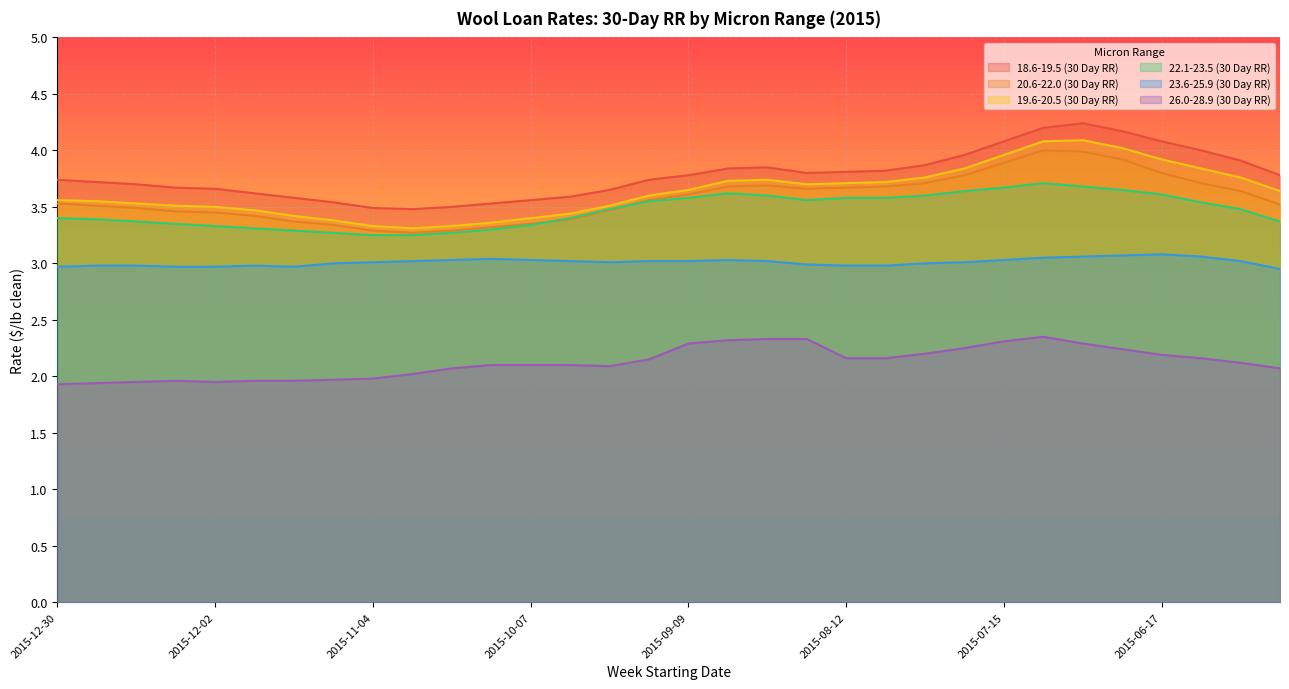

Reading right to left, transcribe all the data shown in this chart.

18.6-19.5 (30 Day RR): 2015-05-27=3.8	2015-06-03=3.9	2015-06-10=4.0	2015-06-17=4.1	2015-06-24=4.2	2015-07-01=4.2	2015-07-08=4.2	2015-07-15=4.1	2015-07-22=4.0	2015-07-29=3.9	2015-08-05=3.8	2015-08-12=3.8	2015-08-19=3.8	2015-08-26=3.9	2015-09-02=3.8	2015-09-09=3.8	2015-09-16=3.7	2015-09-23=3.6	2015-09-30=3.6	2015-10-07=3.6	2015-10-14=3.5	2015-10-21=3.5	2015-10-28=3.5	2015-11-04=3.5	2015-11-11=3.5	2015-11-18=3.6	2015-11-25=3.6	2015-12-02=3.7	2015-12-09=3.7	2015-12-16=3.7	2015-12-23=3.7	2015-12-30=3.7
20.6-22.0 (30 Day RR): 2015-05-27=3.5	2015-06-03=3.6	2015-06-10=3.7	2015-06-17=3.8	2015-06-24=3.9	2015-07-01=4.0	2015-07-08=4.0	2015-07-15=3.9	2015-07-22=3.8	2015-07-29=3.7	2015-08-05=3.7	2015-08-12=3.7	2015-08-19=3.7	2015-08-26=3.7	2015-09-02=3.7	2015-09-09=3.6	2015-09-16=3.6	2015-09-23=3.5	2015-09-30=3.4	2015-10-07=3.4	2015-10-14=3.3	2015-10-21=3.3	2015-10-28=3.3	2015-11-04=3.3	2015-11-11=3.3	2015-11-18=3.4	2015-11-25=3.4	2015-12-02=3.5	2015-12-09=3.5	2015-12-16=3.5	2015-12-23=3.5	2015-12-30=3.5
19.6-20.5 (30 Day RR): 2015-05-27=3.6	2015-06-03=3.8	2015-06-10=3.8	2015-06-17=3.9	2015-06-24=4.0	2015-07-01=4.1	2015-07-08=4.1	2015-07-15=4.0	2015-07-22=3.8	2015-07-29=3.8	2015-08-05=3.7	2015-08-12=3.7	2015-08-19=3.7	2015-08-26=3.7	2015-09-02=3.7	2015-09-09=3.6	2015-09-16=3.6	2015-09-23=3.5	2015-09-30=3.4	2015-10-07=3.4	2015-10-14=3.4	2015-10-21=3.3	2015-10-28=3.3	2015-11-04=3.3	2015-11-11=3.4	2015-11-18=3.4	2015-11-25=3.5	2015-12-02=3.5	2015-12-09=3.5	2015-12-16=3.5	2015-12-23=3.5	2015-12-30=3.6
22.1-23.5 (30 Day RR): 2015-05-27=3.4	2015-06-03=3.5	2015-06-10=3.5	2015-06-17=3.6	2015-06-24=3.6	2015-07-01=3.7	2015-07-08=3.7	2015-07-15=3.7	2015-07-22=3.6	2015-07-29=3.6	2015-08-05=3.6	2015-08-12=3.6	2015-08-19=3.6	2015-08-26=3.6	2015-09-02=3.6	2015-09-09=3.6	2015-09-16=3.5	2015-09-23=3.5	2015-09-30=3.4	2015-10-07=3.3	2015-10-14=3.3	2015-10-21=3.3	2015-10-28=3.2	2015-11-04=3.2	2015-11-11=3.3	2015-11-18=3.3	2015-11-25=3.3	2015-12-02=3.3	2015-12-09=3.4	2015-12-16=3.4	2015-12-23=3.4	2015-12-30=3.4
23.6-25.9 (30 Day RR): 2015-05-27=3.0	2015-06-03=3.0	2015-06-10=3.1	2015-06-17=3.1	2015-06-24=3.1	2015-07-01=3.1	2015-07-08=3.0	2015-07-15=3.0	2015-07-22=3.0	2015-07-29=3.0	2015-08-05=3.0	2015-08-12=3.0	2015-08-19=3.0	2015-08-26=3.0	2015-09-02=3.0	2015-09-09=3.0	2015-09-16=3.0	2015-09-23=3.0	2015-09-30=3.0	2015-10-07=3.0	2015-10-14=3.0	2015-10-21=3.0	2015-10-28=3.0	2015-11-04=3.0	2015-11-11=3.0	2015-11-18=3.0	2015-11-25=3.0	2015-12-02=3.0	2015-12-09=3.0	2015-12-16=3.0	2015-12-23=3.0	2015-12-30=3.0
26.0-28.9 (30 Day RR): 2015-05-27=2.1	2015-06-03=2.1	2015-06-10=2.2	2015-06-17=2.2	2015-06-24=2.2	2015-07-01=2.3	2015-07-08=2.4	2015-07-15=2.3	2015-07-22=2.2	2015-07-29=2.2	2015-08-05=2.2	2015-08-12=2.2	2015-08-19=2.3	2015-08-26=2.3	2015-09-02=2.3	2015-09-09=2.3	2015-09-16=2.1	2015-09-23=2.1	2015-09-30=2.1	2015-10-07=2.1	2015-10-14=2.1	2015-10-21=2.1	2015-10-28=2.0	2015-11-04=2.0	2015-11-11=2.0	2015-11-18=2.0	2015-11-25=2.0	2015-12-02=1.9	2015-12-09=2.0	2015-12-16=1.9	2015-12-23=1.9	2015-12-30=1.9